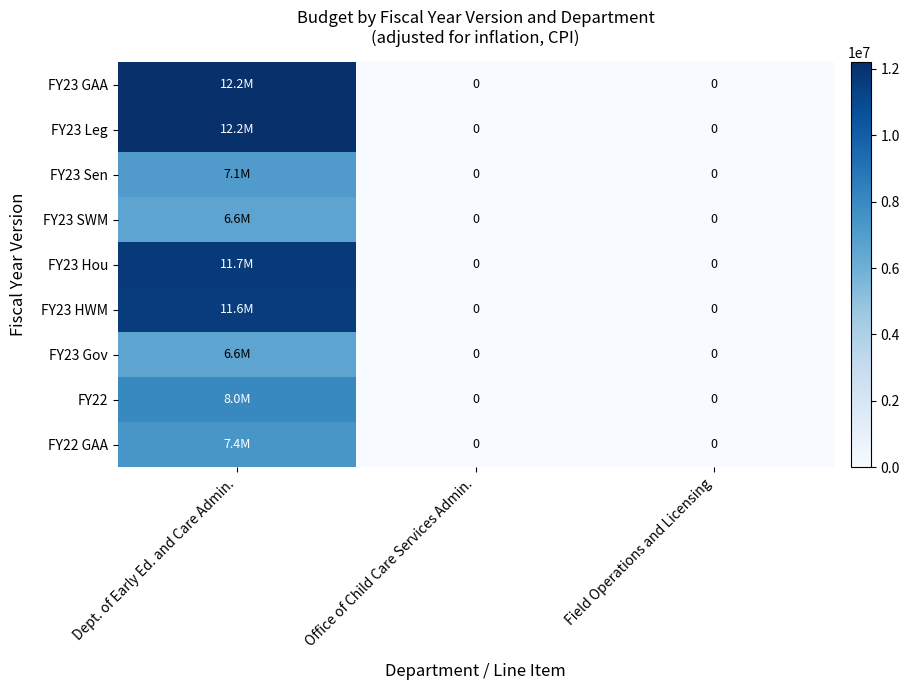

List the labels in order of FY23 Gov value, largest first.

Dept. of Early Ed. and Care Admin., Office of Child Care Services Admin., Field Operations and Licensing